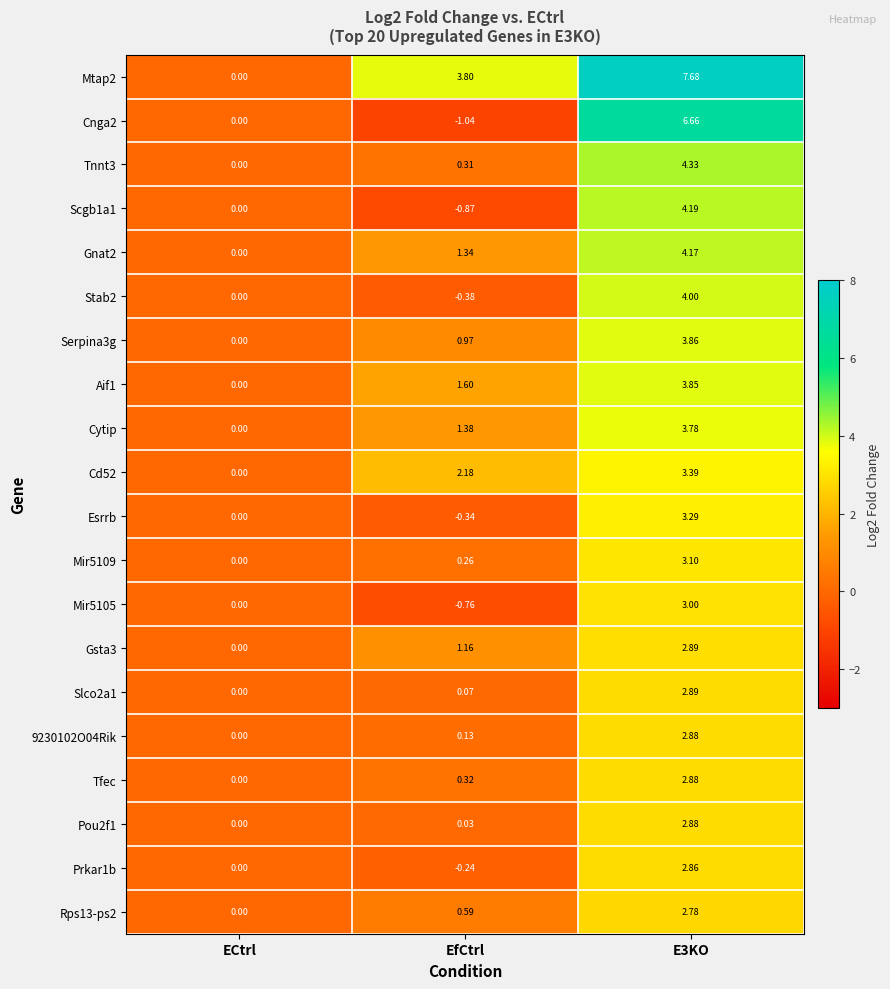

Which category has the lowest value in the Cytip series?

ECtrl